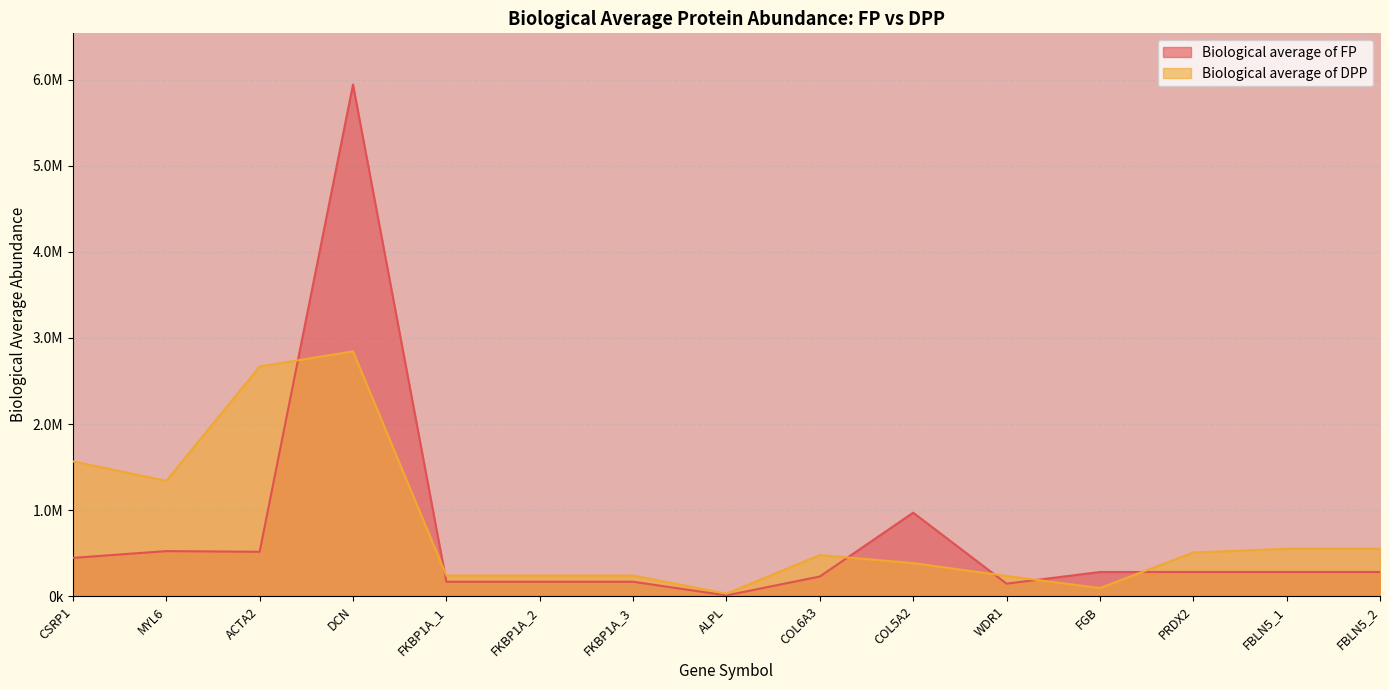

Reading right to left, transcribe all the data shown in this chart.

Biological average of FP: 282222.2	282222.2	282111.1	281777.8	146588.9	970555.6	229555.6	10423.9	168777.8	168777.8	168777.8	5942222.2	516555.6	524666.7	445777.8
Biological average of DPP: 551777.8	551777.8	508111.1	95444.4	236000.0	385222.2	478777.8	30444.4	241111.1	241111.1	241111.1	2844444.4	2667777.8	1340000.0	1566666.7